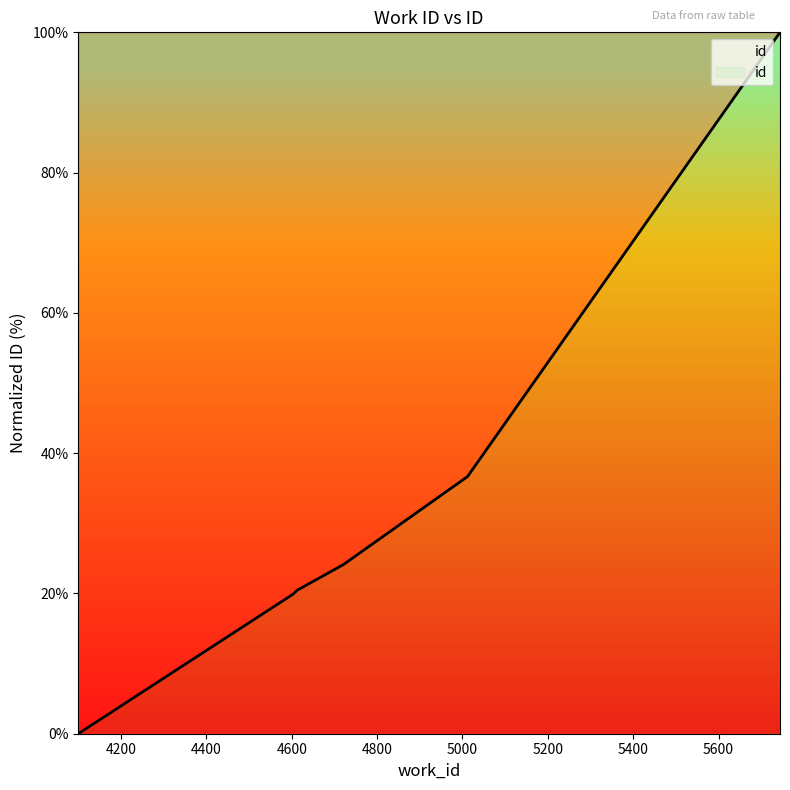

What is the greatest value displayed?

100.0